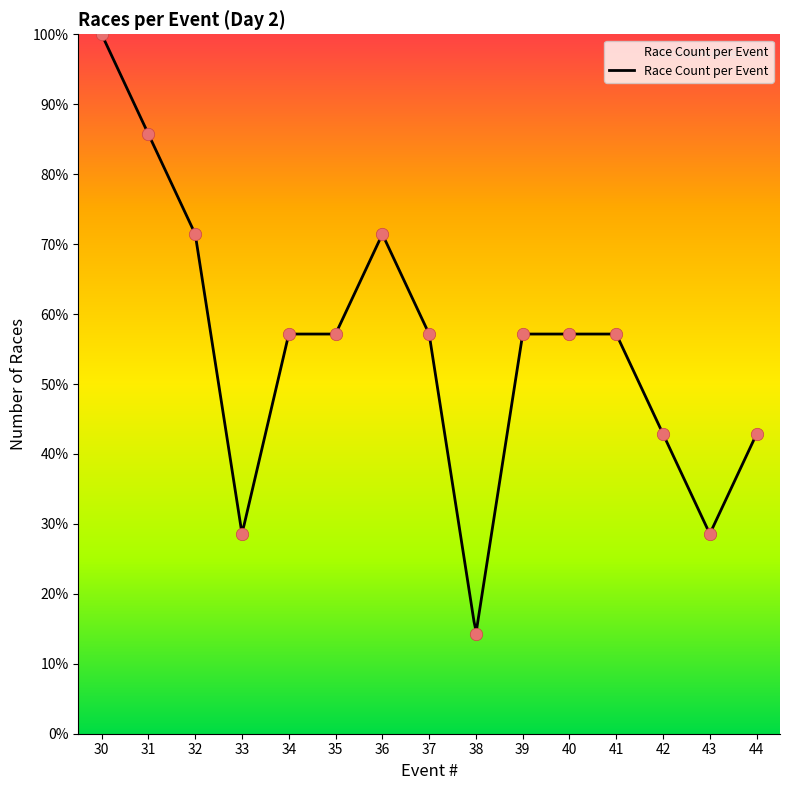

What is the change in value from 31 to 43?

-57.1